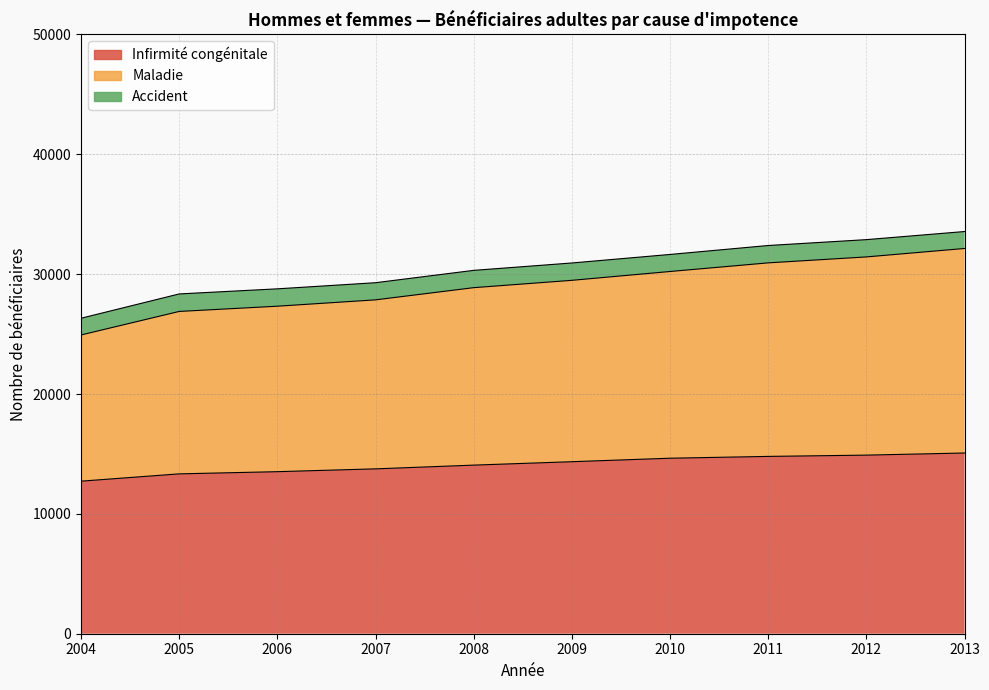

What is the maximum value shown in the chart?

32143